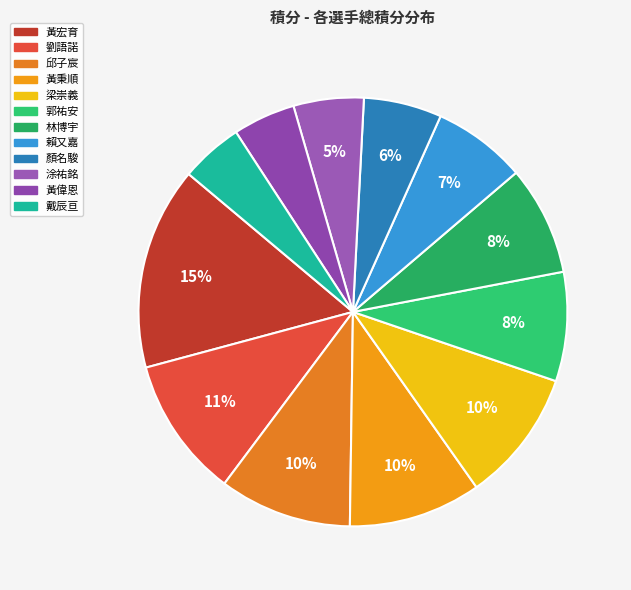

True or false: 賴又嘉 accounts for 7% of the total.

True